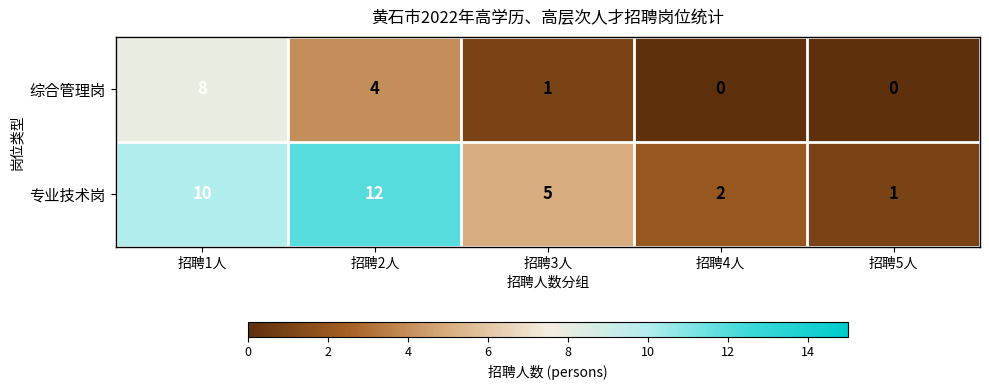

List the labels in order of 专业技术岗 value, smallest first.

招聘5人, 招聘4人, 招聘3人, 招聘1人, 招聘2人